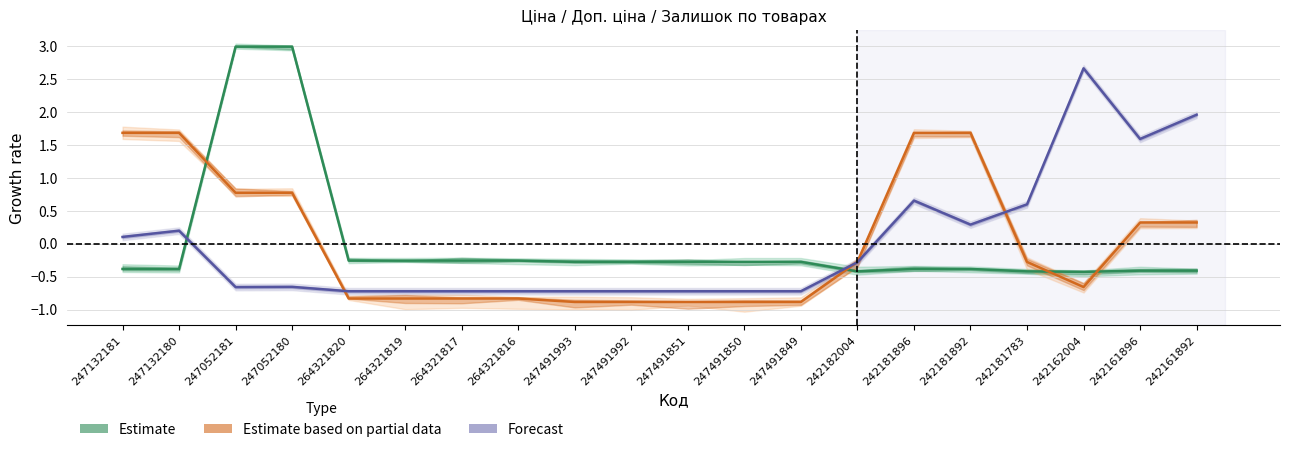

What is the lowest value of the Forecast series?

-0.7